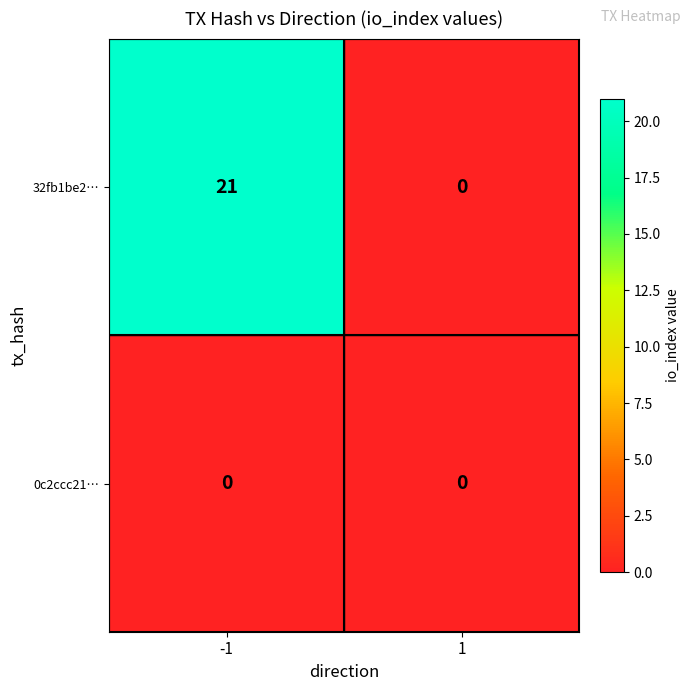

True or false: 0c2ccc21… has a value of 0 at 1.

True